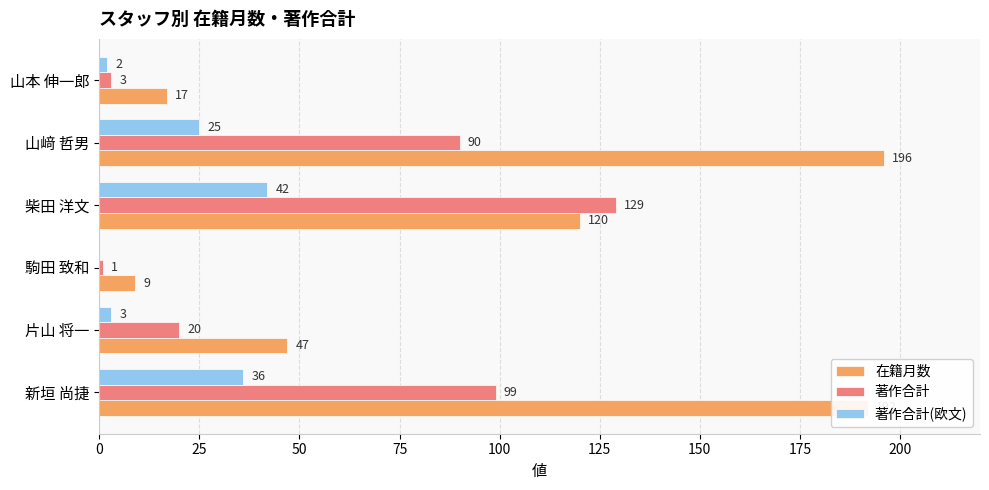

Which series changed the most between 片山 将一 and 山本 伸一郎?

在籍月数